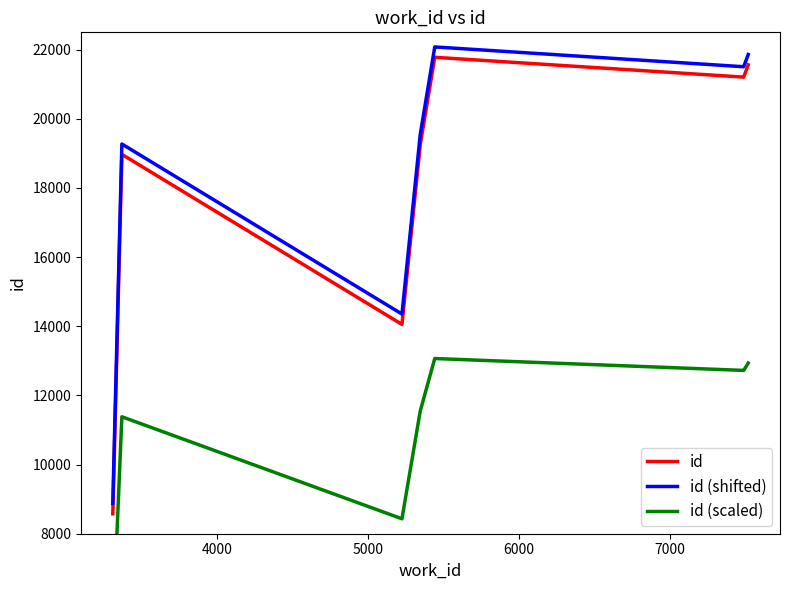

True or false: id (shifted) has a value of 14836.7 at 3000.

False